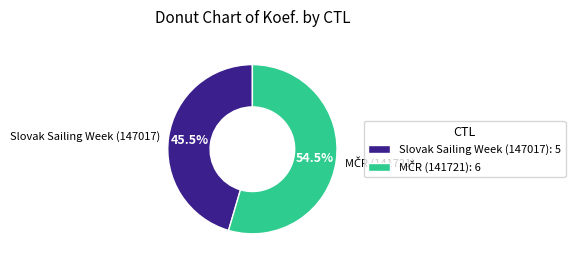

Is there any slice that represents more than half of the pie?

Yes